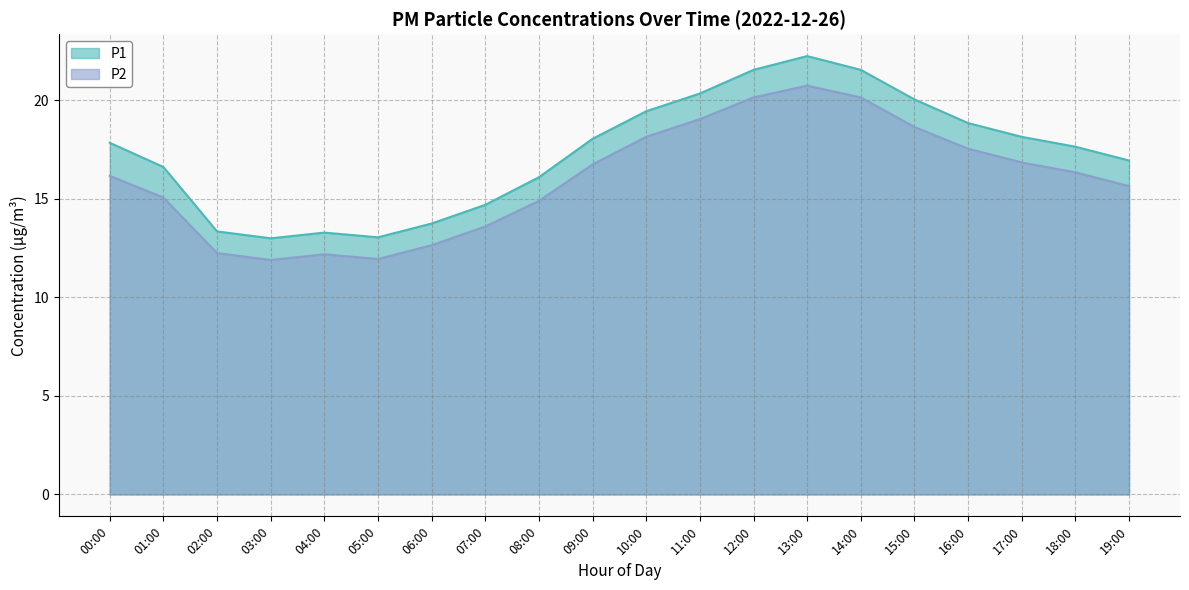

True or false: P2 and P1 intersect in this chart.

False